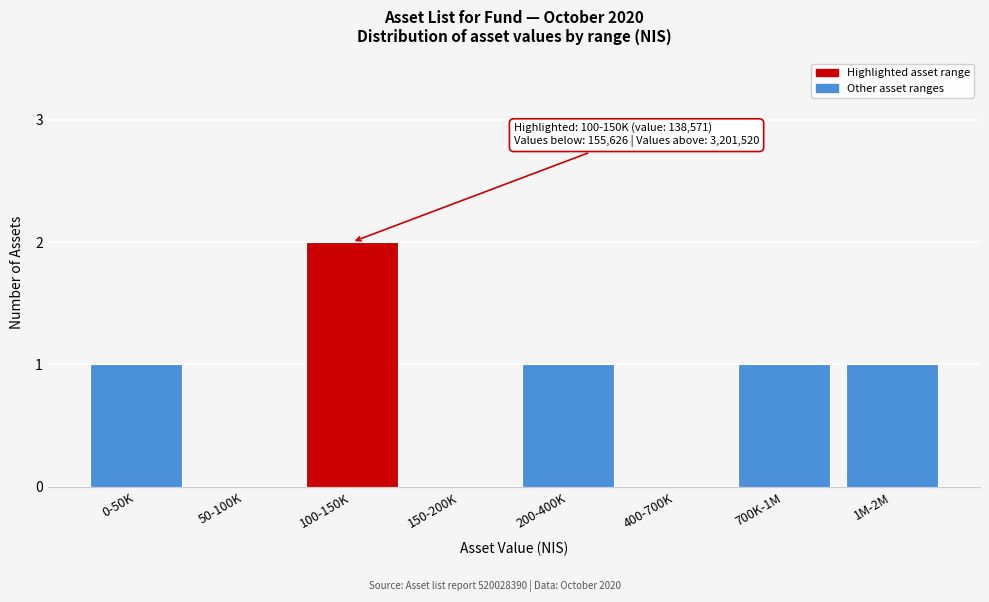

Reading left to right, list all the values displayed in this chart.

0-50K=1	50-100K=0	100-150K=2	150-200K=0	200-400K=1	400-700K=0	700K-1M=1	1M-2M=1